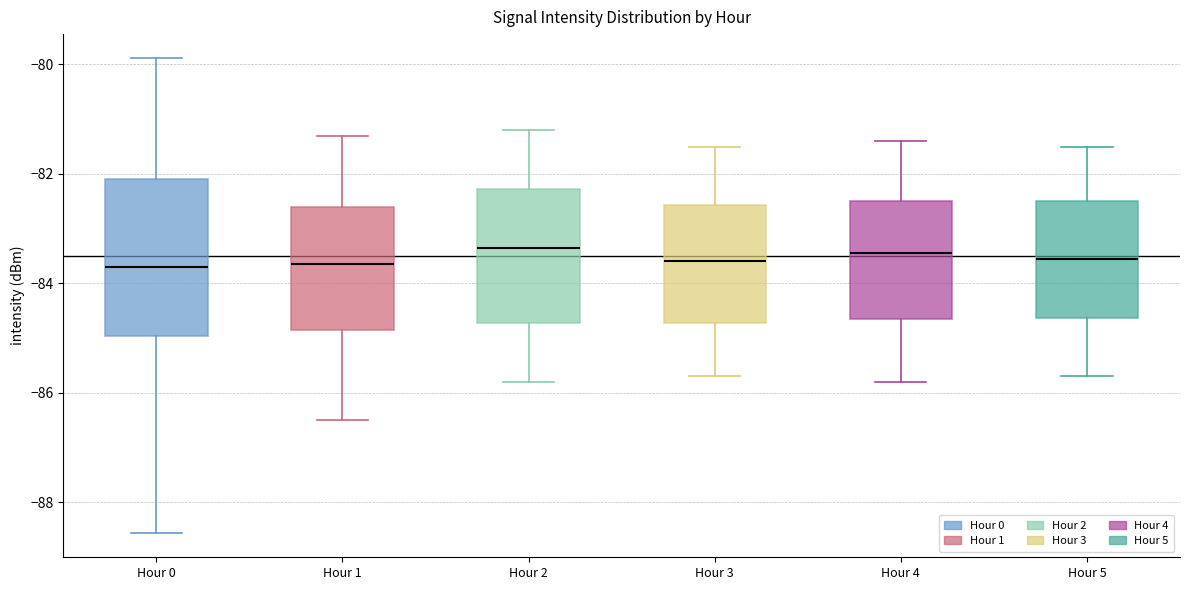

Which box is the tallest, from its lower edge to its upper edge?

Hour 0